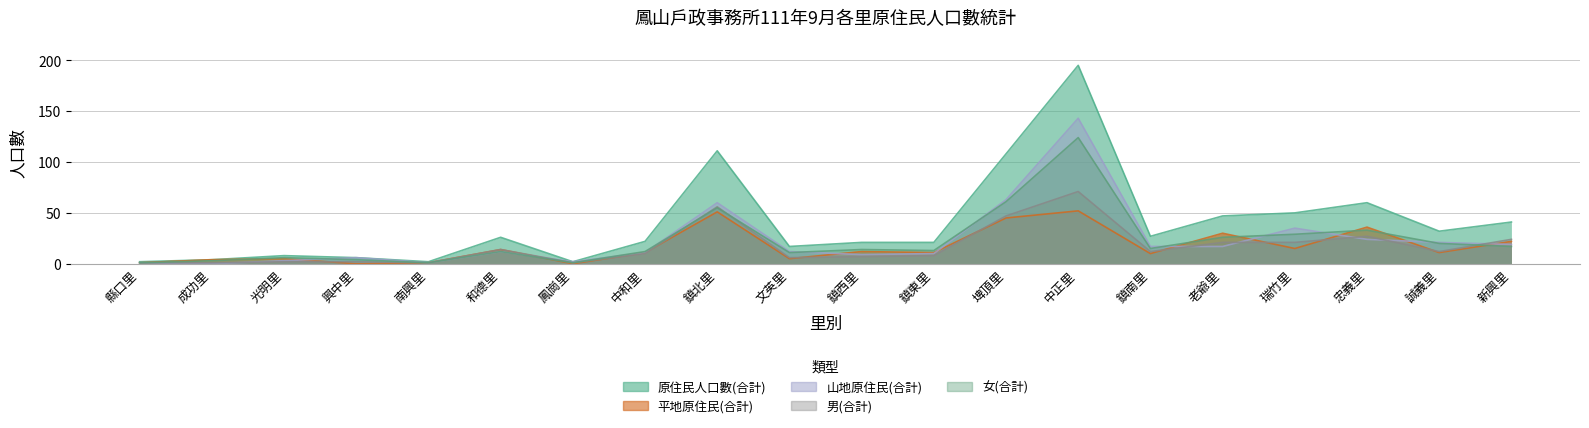

At which category does the chart reach its peak across all series?

中正里